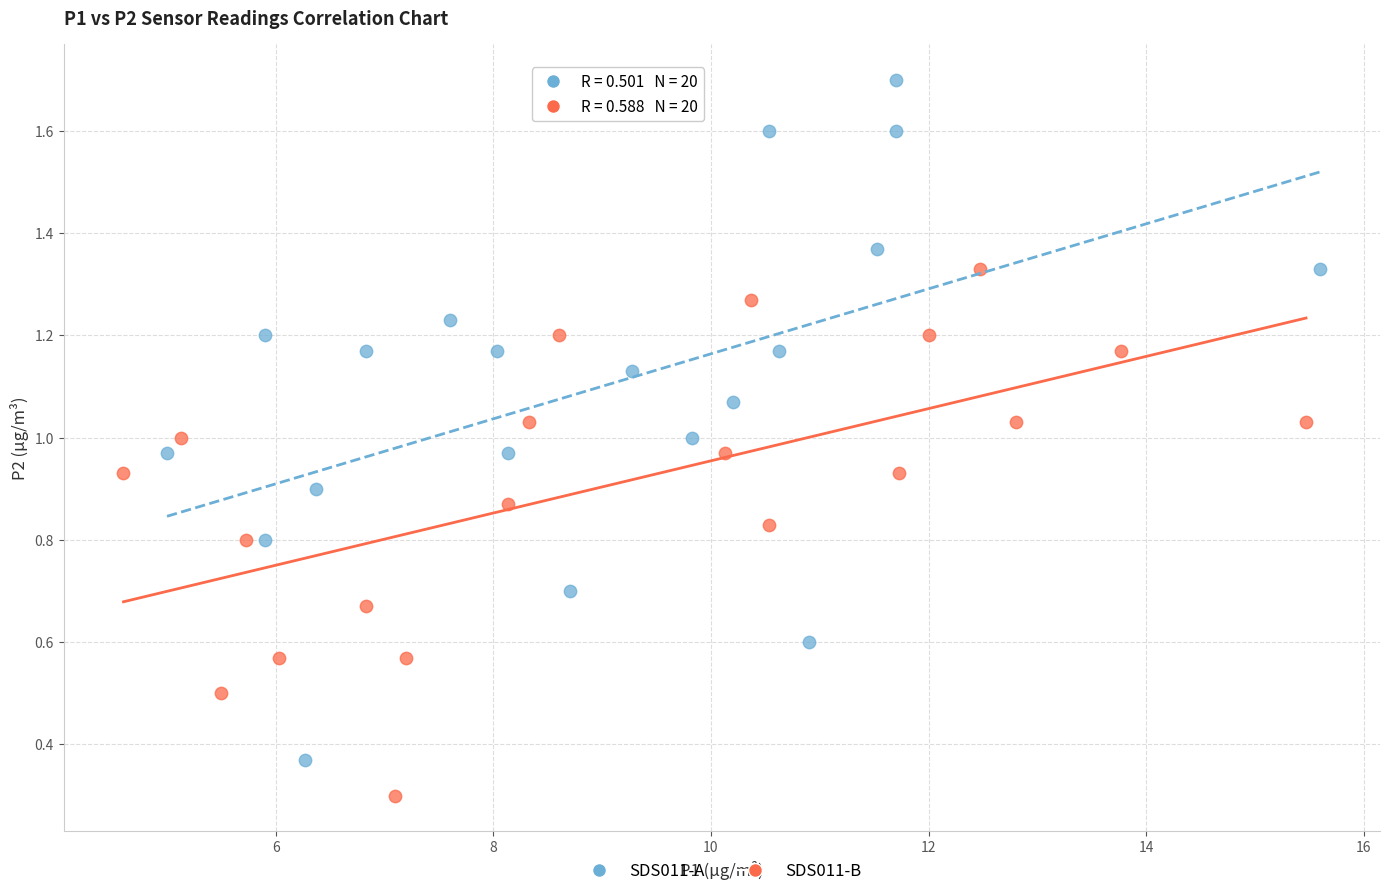

What are all the series names shown in the legend?

SDS011-A, SDS011-B